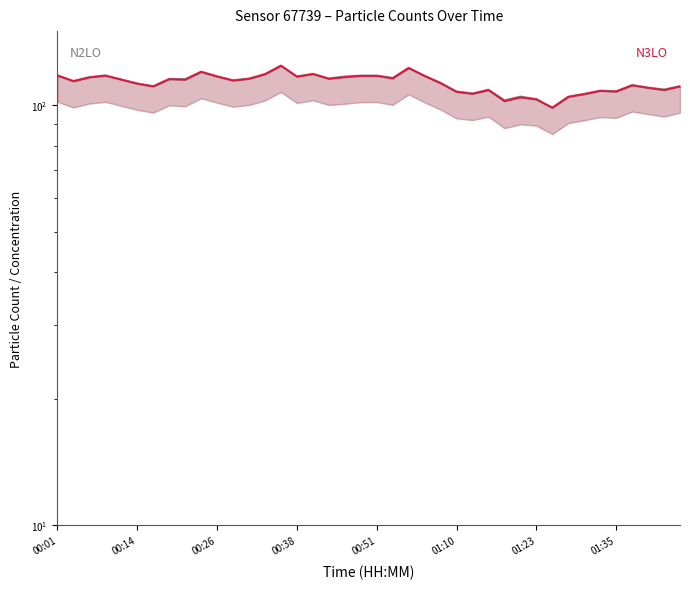

At how many categories does at least one series exceed 118?

5